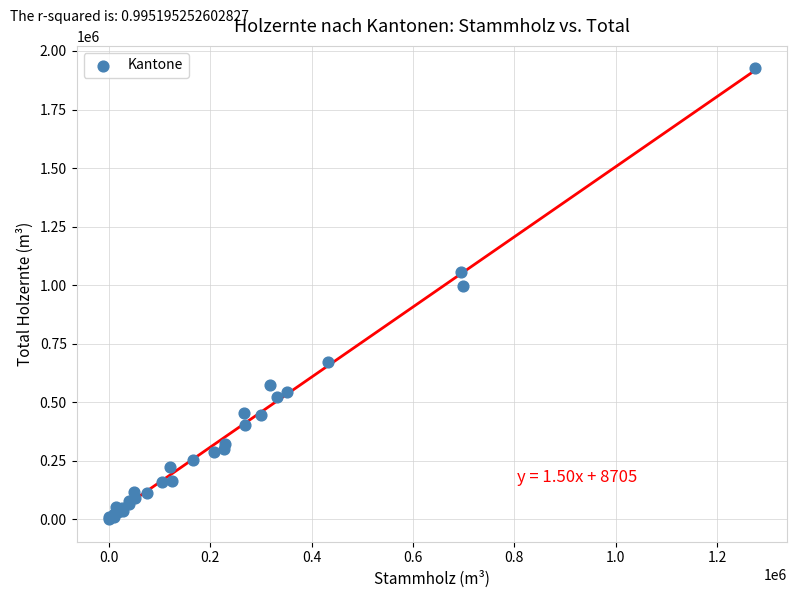

What Y value in the scatter plot is closest to 963618?

995489